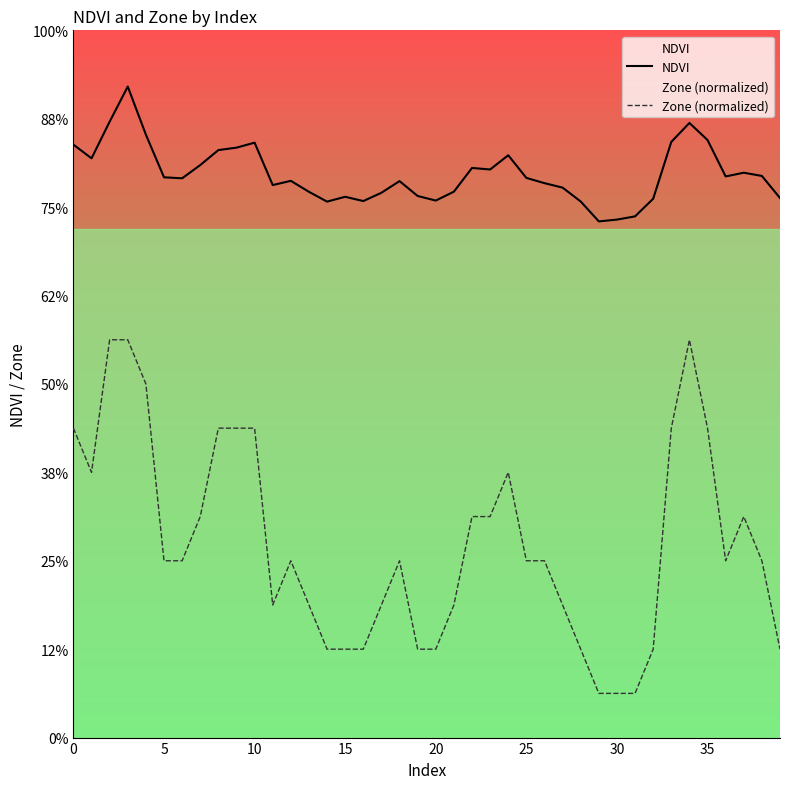

Rank the series by their average value, from lowest to highest.

Zone (normalized), NDVI